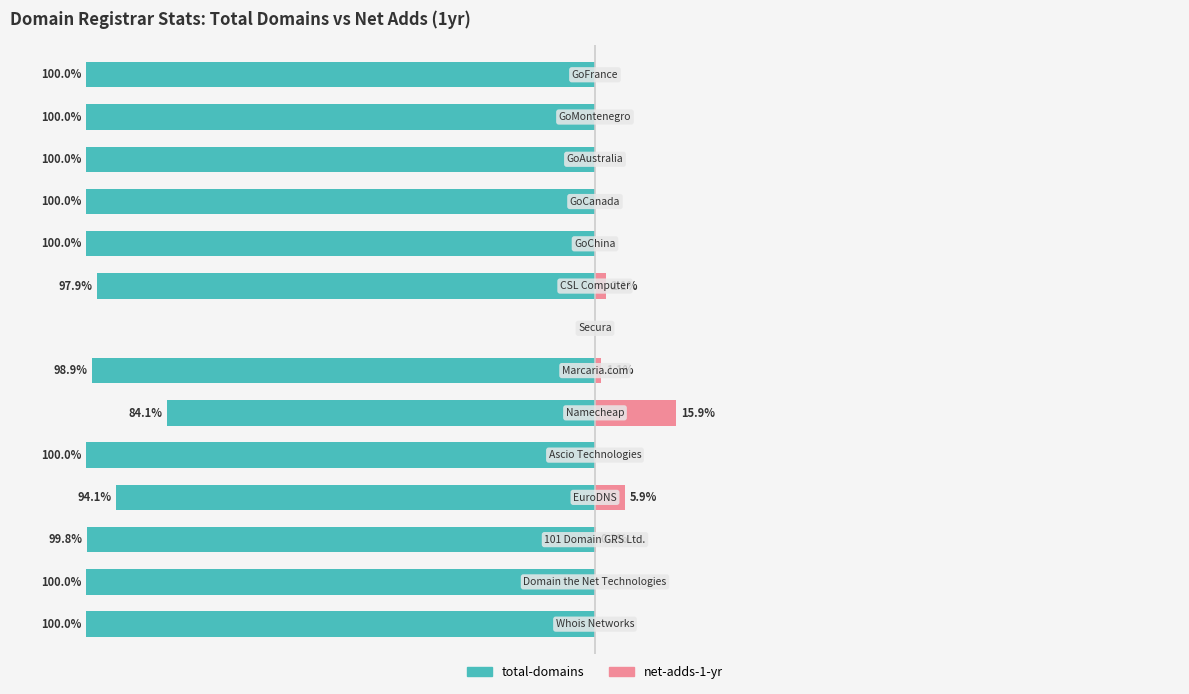

The total-domains series shows -130.9 at 10. True or false?

False